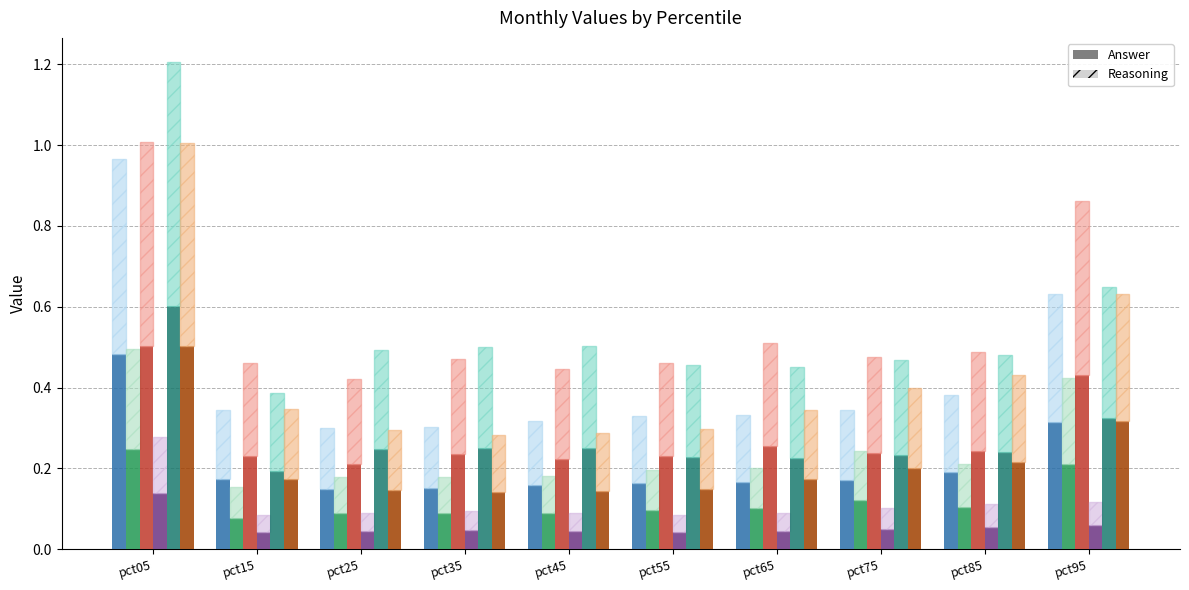

Rank the categories by May value from lowest to highest.

pct15, pct65, pct55, pct75, pct85, pct25, pct35, pct45, pct95, pct05